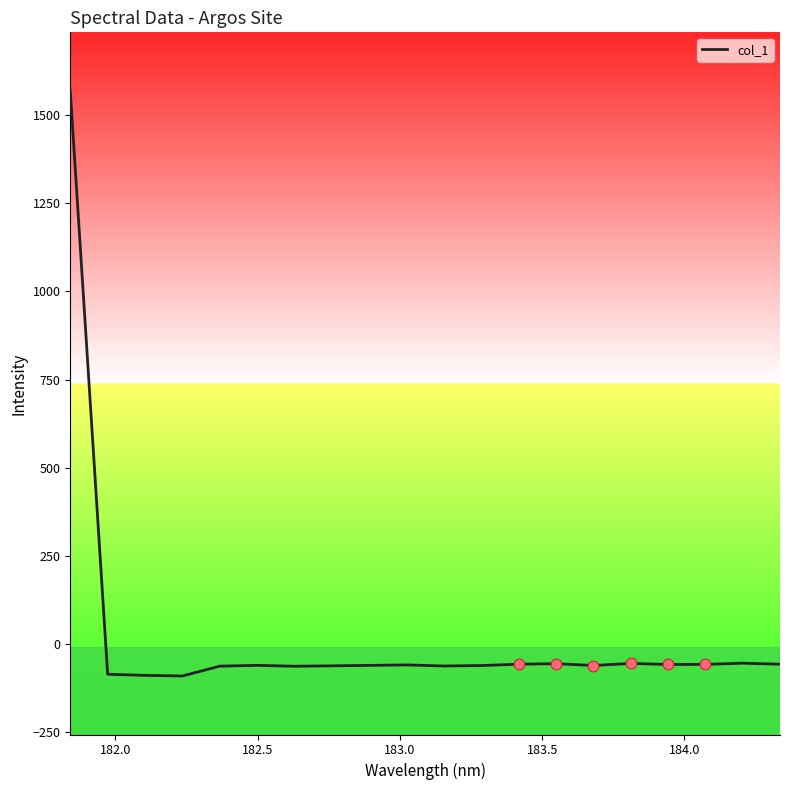

What is the greatest value displayed?

1568.0